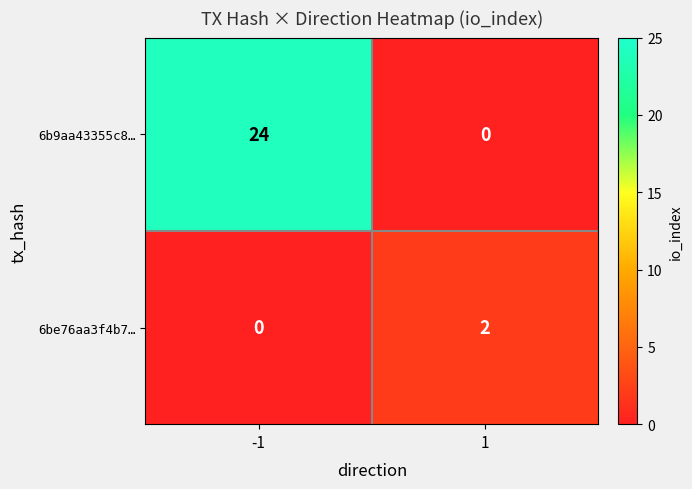

Count the number of data series in this chart.

2